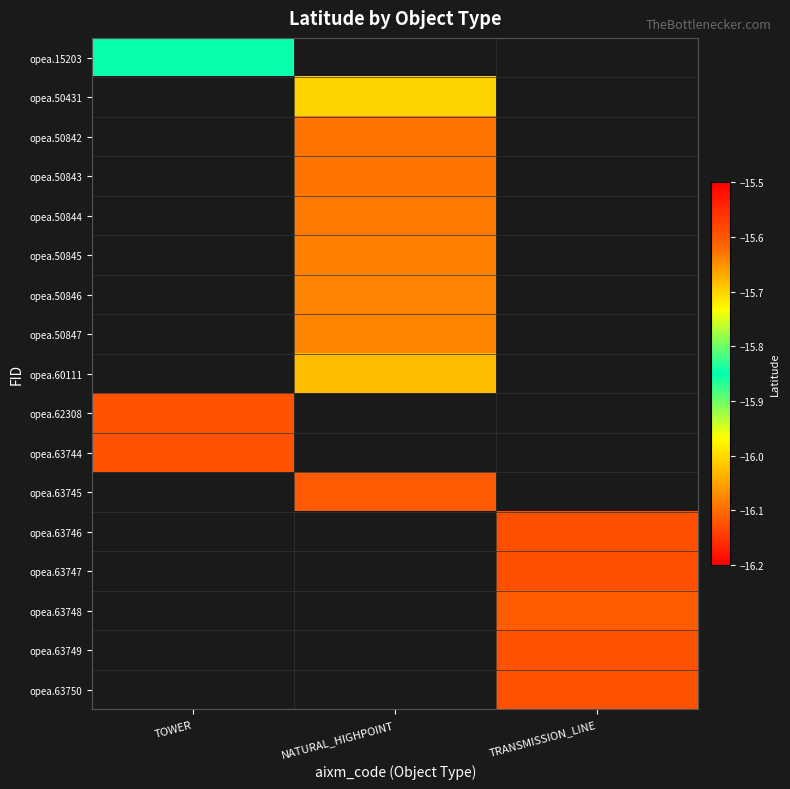

Is the value of opea.50431 at TRANSMISSION_LINE greater than the value of opea.50842 at NATURAL_HIGHPOINT?

No